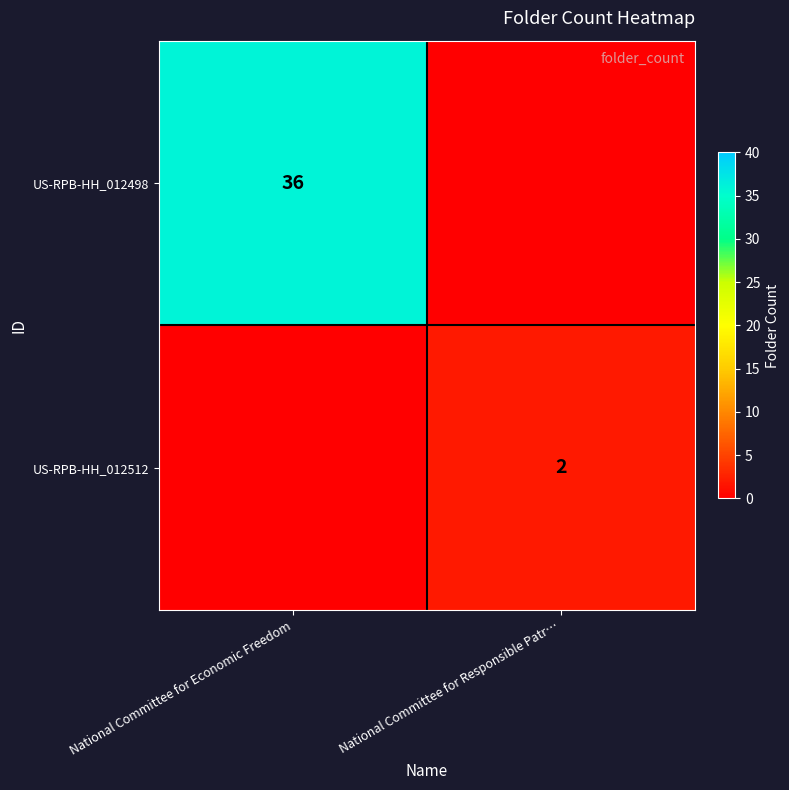

Which series has the largest total across all categories?

row_0